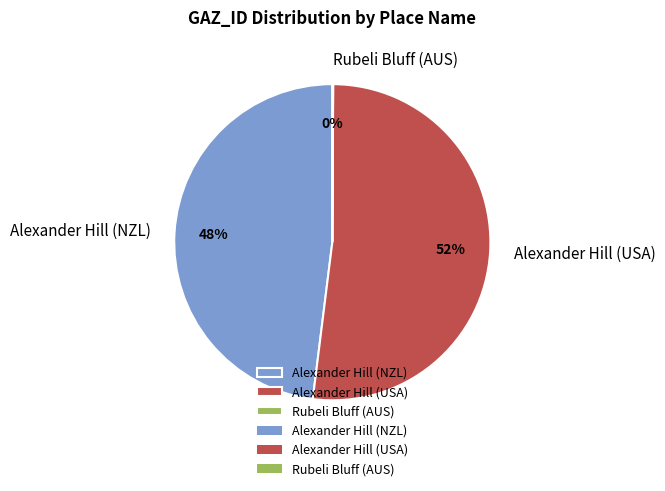

Does Alexander Hill (NZL) represent more than half of the total?

No